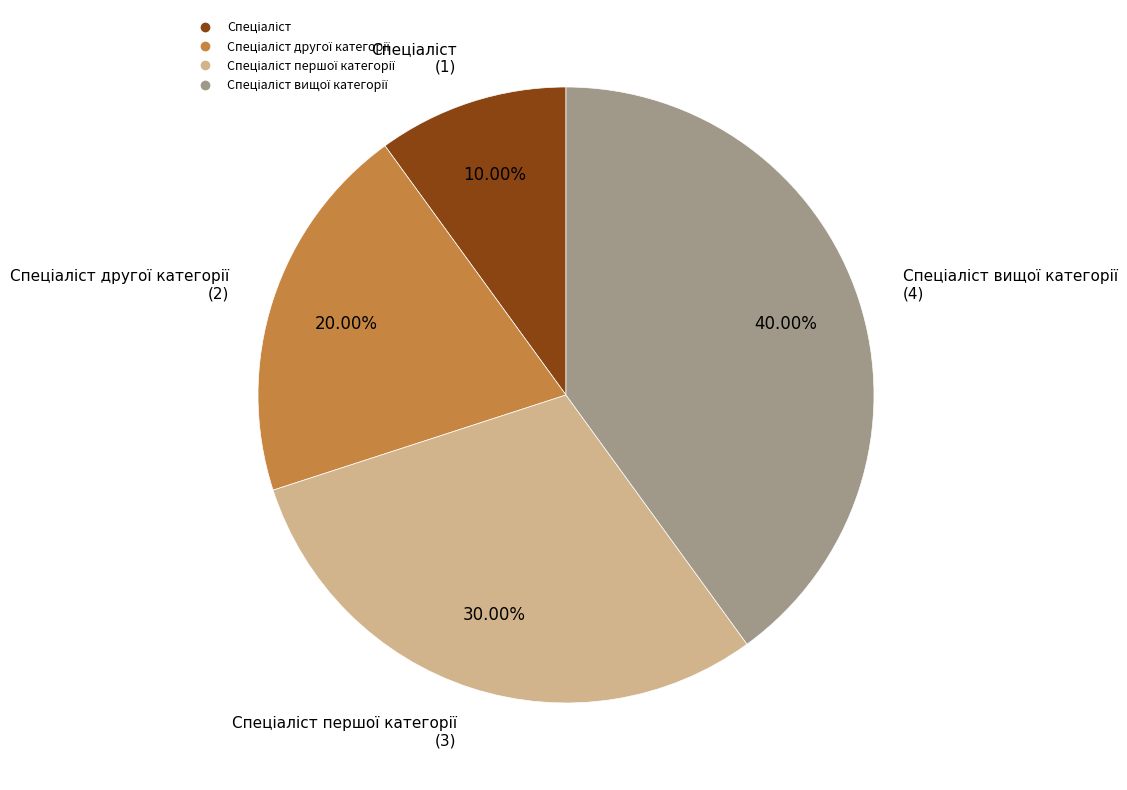

Is there a majority slice in this chart?

No